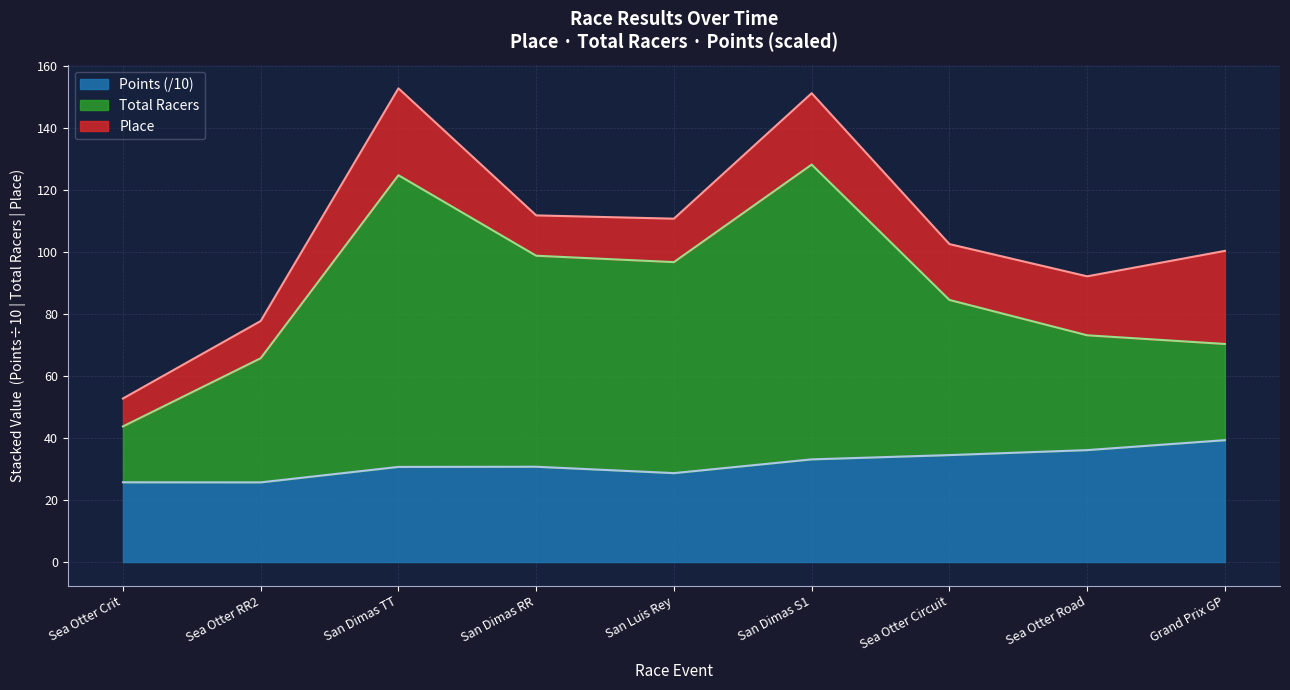

True or false: Total Racers has more than 0 interior local peaks.

True